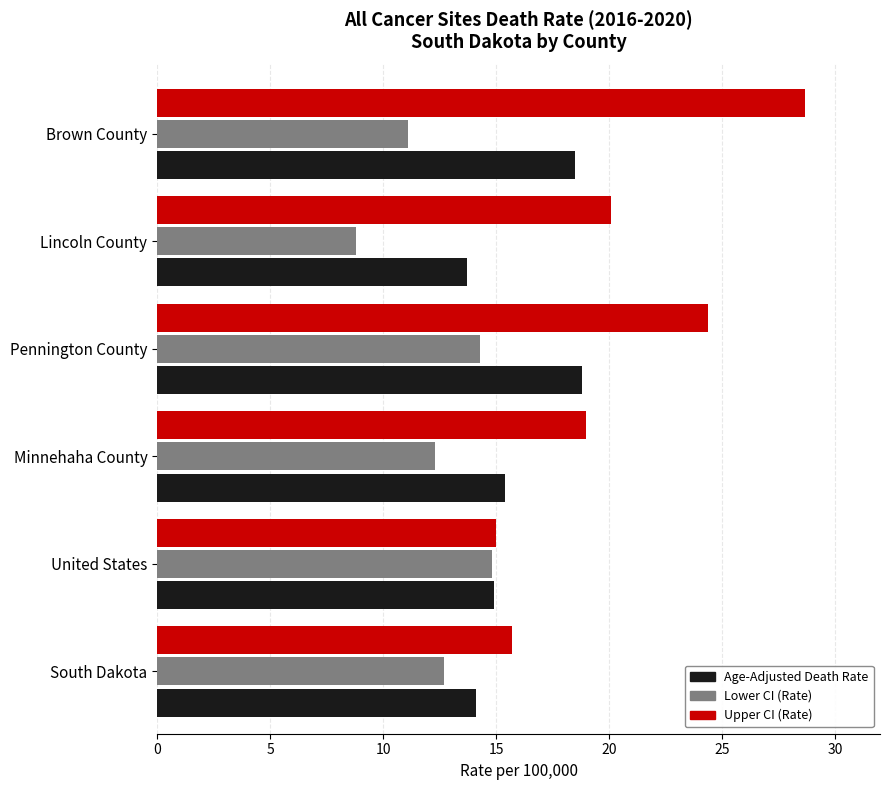

True or false: Age-Adjusted Death Rate has a value of 29.9 at Brown County.

False